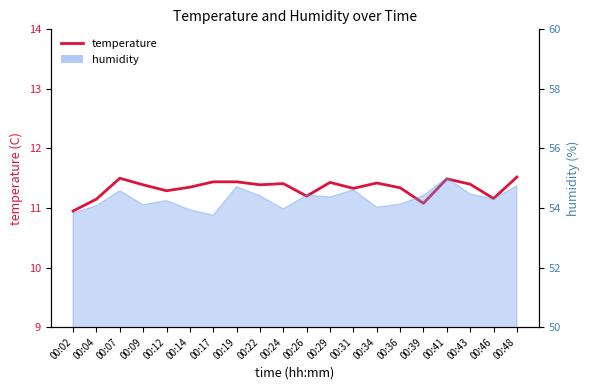

The value at 00:36 is 6.1. True or false?

False